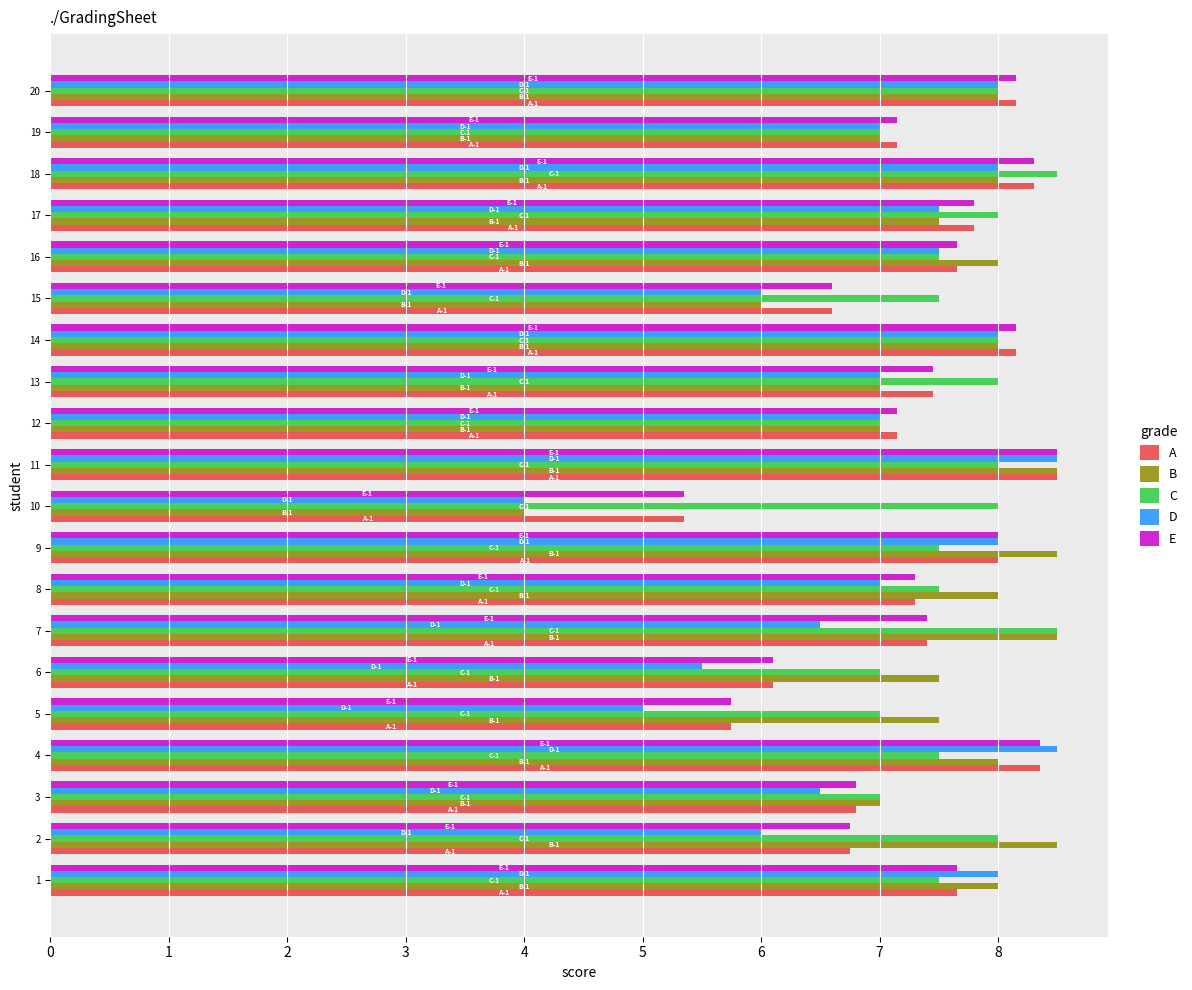

Which series changed the most between 7 and 9?

D